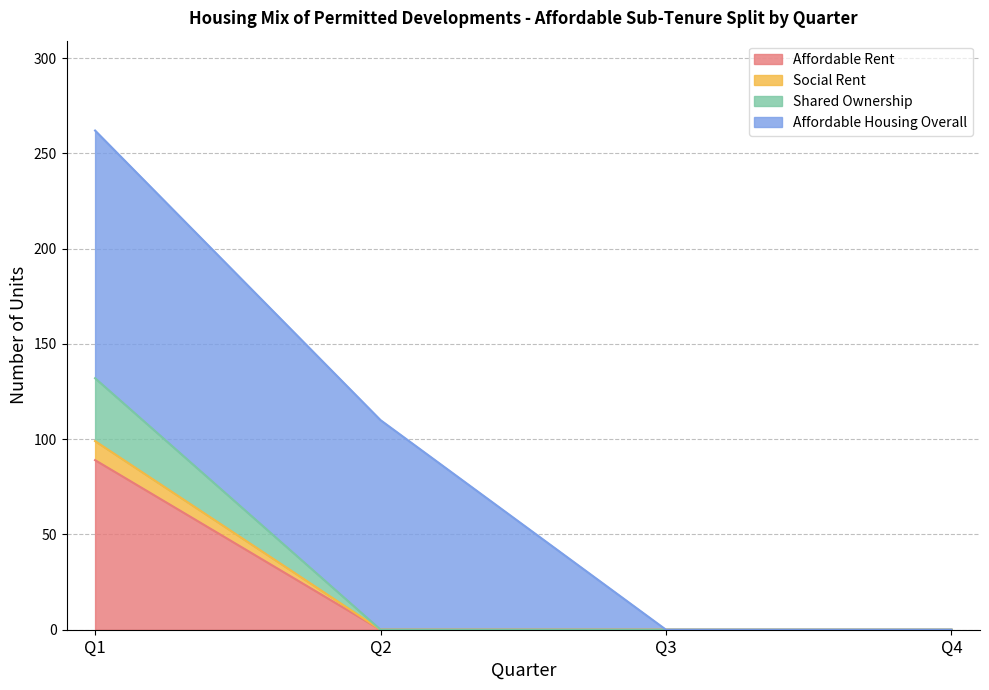

True or false: Social Rent and Shared Ownership cross at least once.

False